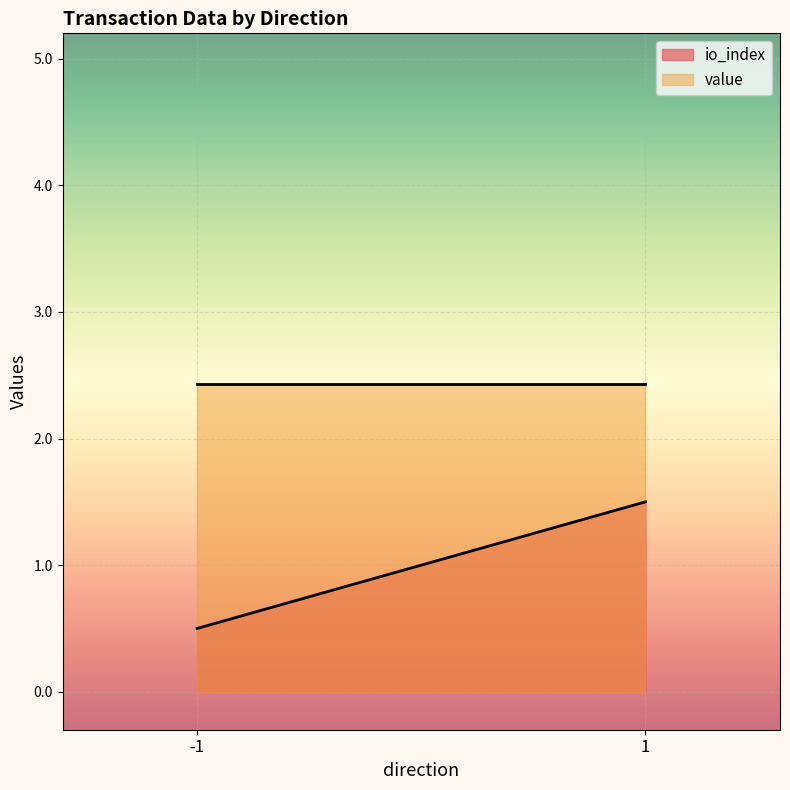

At which label is io_index closest to 1?

-1